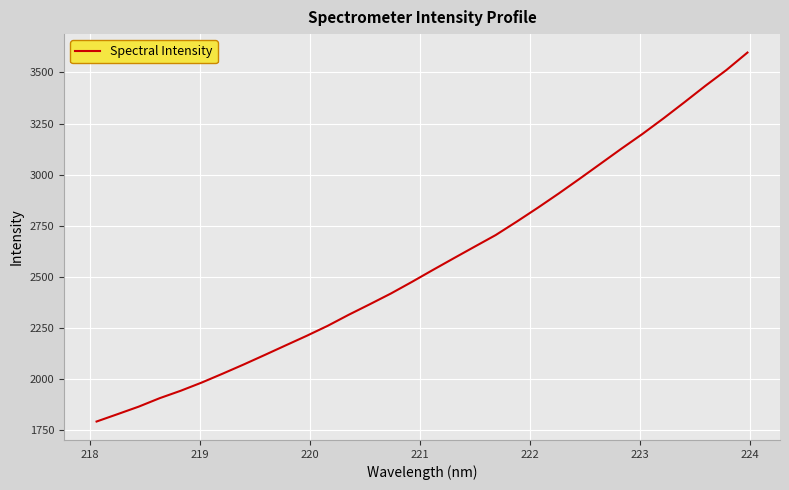

Count the number of values greater than 2533.

16